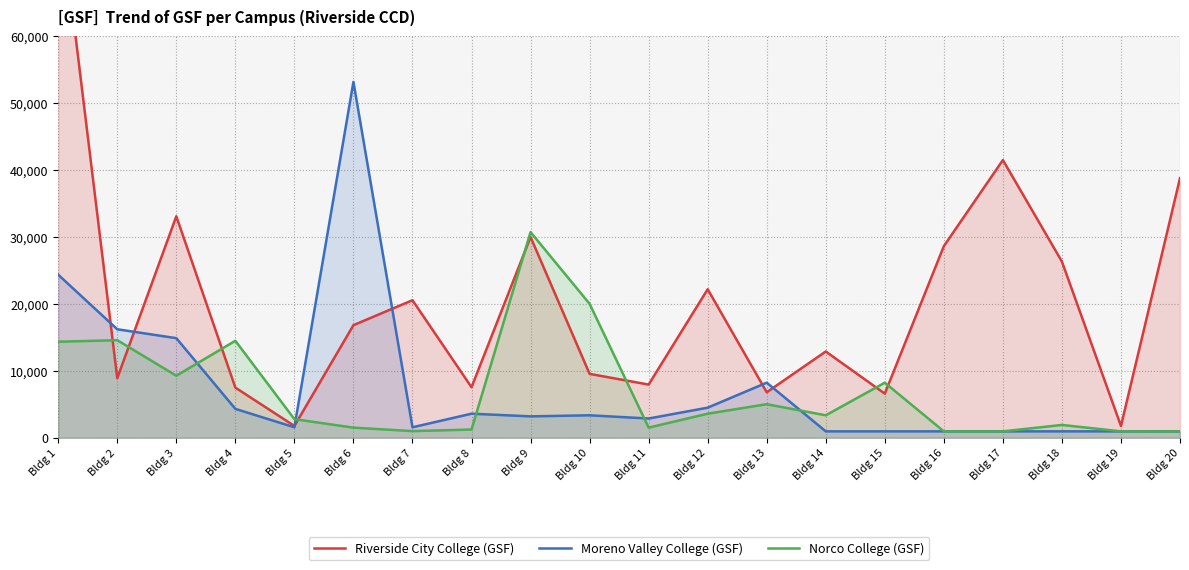

Where is the first local minimum for Riverside City College (GSF)?

Bldg 2